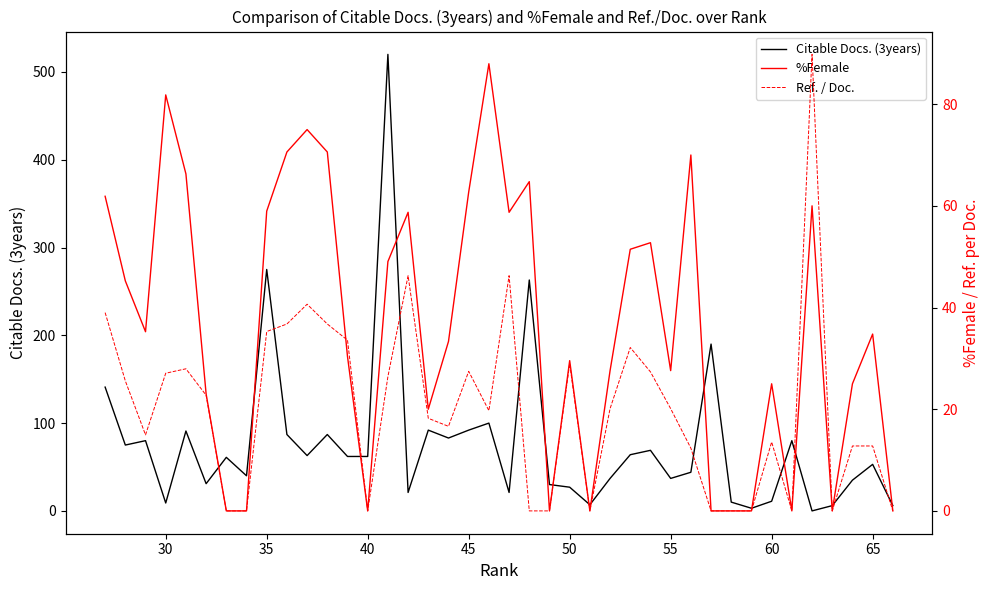

How many intersections are there between Citable Docs. (3years) and %Female?

16